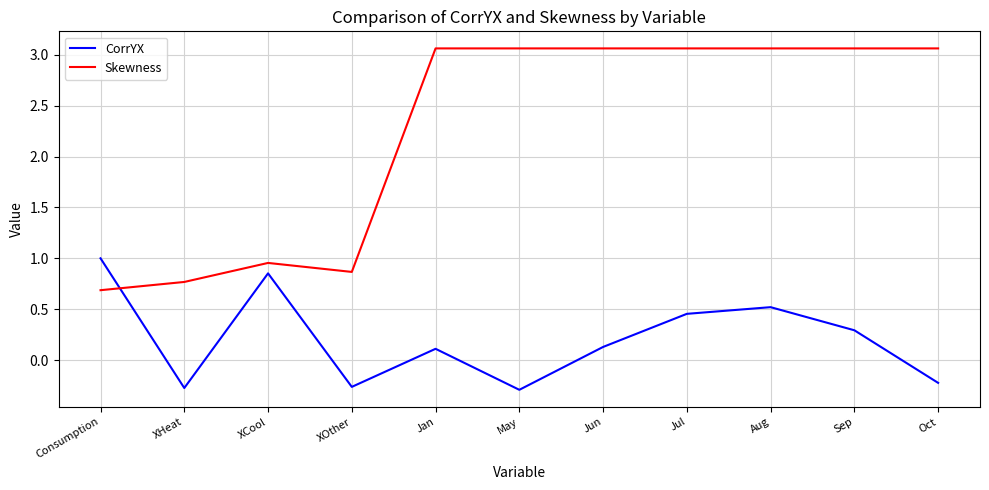

Which series has the largest range (max minus min)?

Skewness